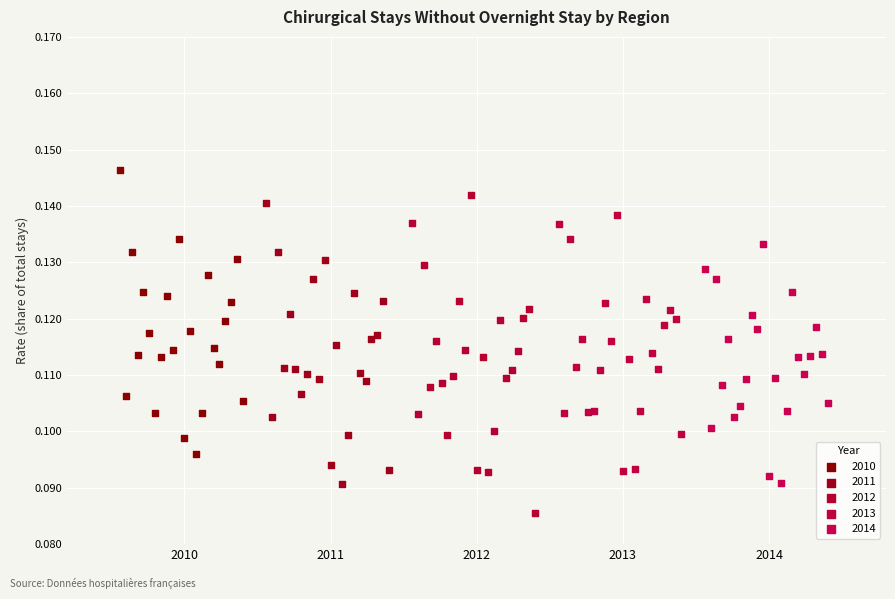

Which series reaches the minimum Y coordinate?

2012